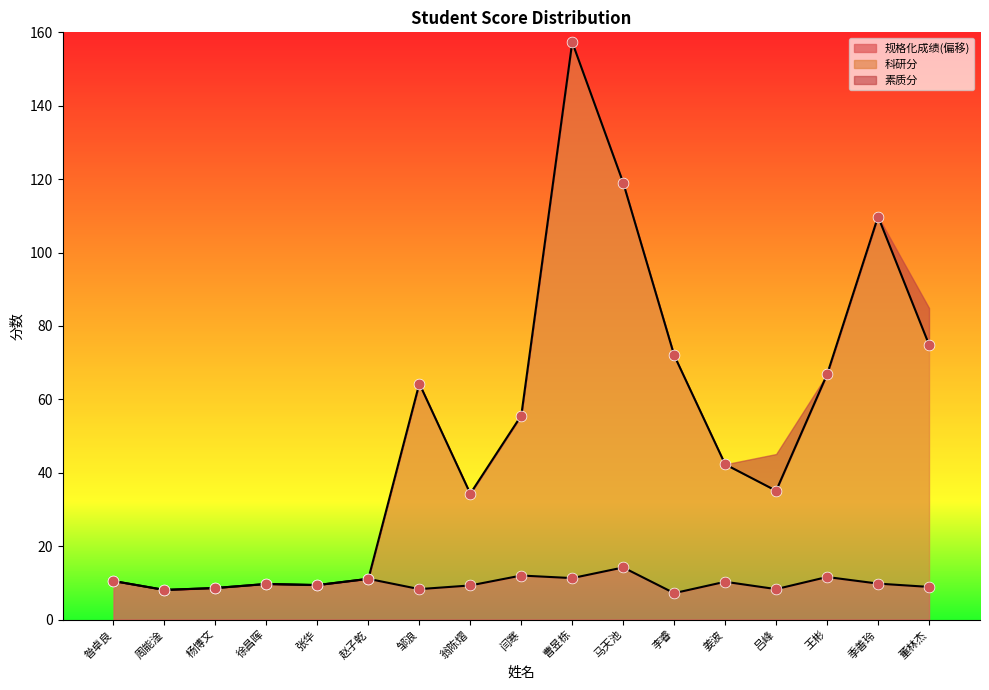

Which series has the largest total across all categories?

科研分